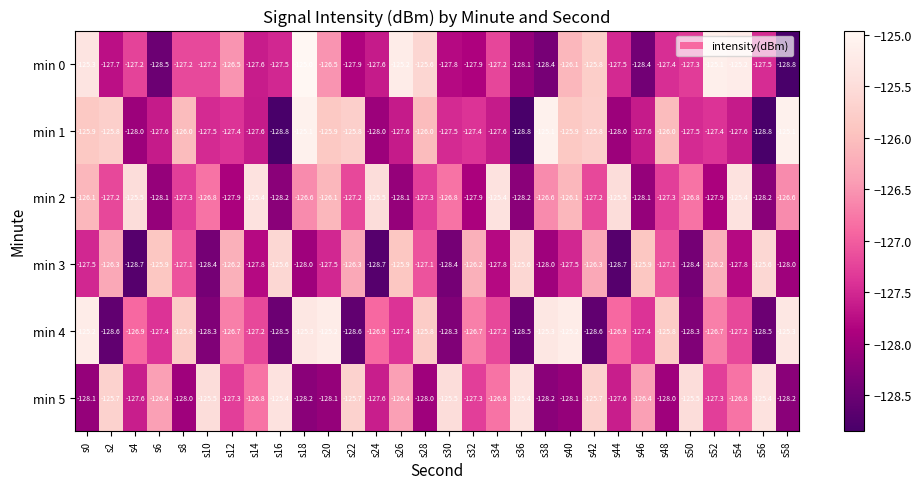

Which label corresponds to the largest value in the chart?

s18